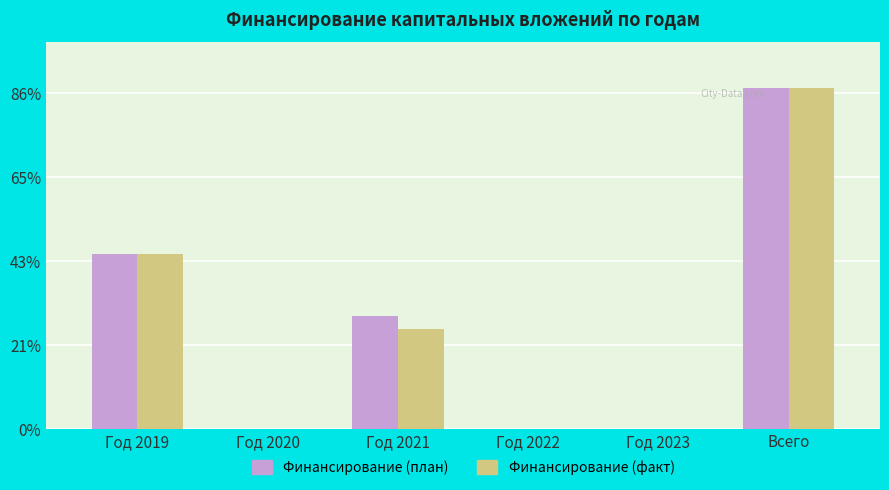

At which label does Финансирование (план) reach its peak?

Всего